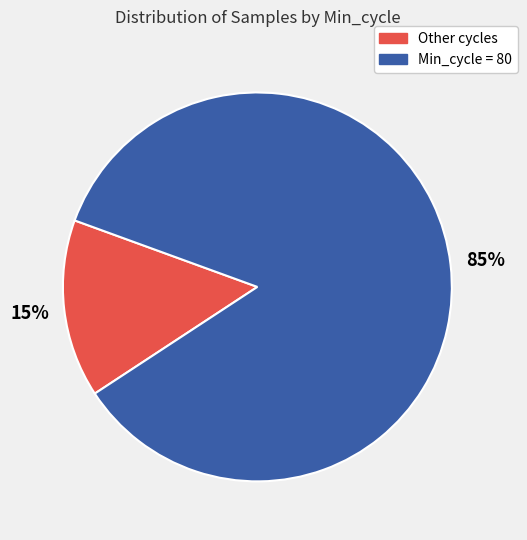

To the nearest percent, what is the difference between the largest and smallest slice percentages?

70%